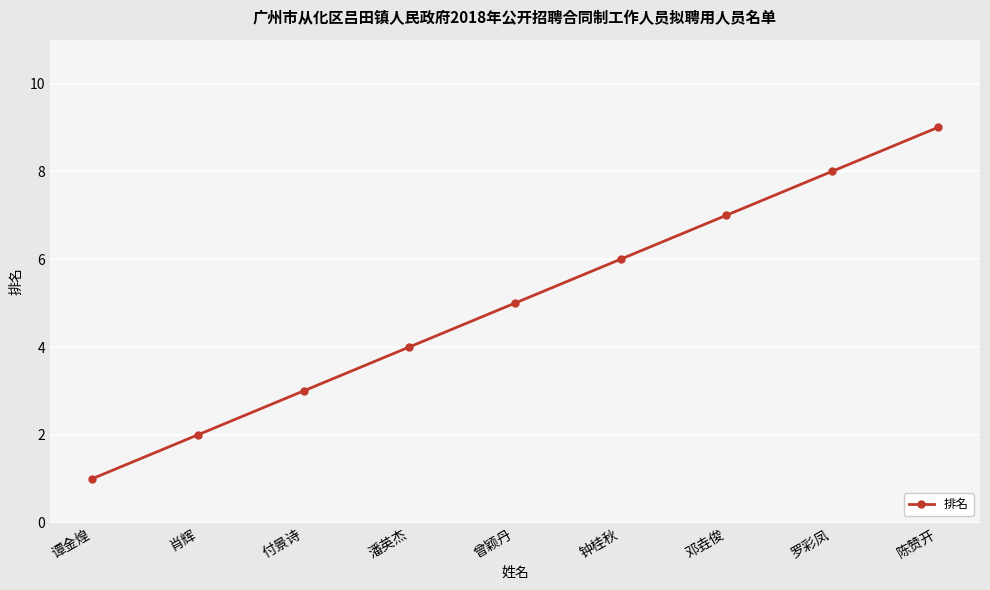

Reading left to right, list all the values displayed in this chart.

谭金煌=1	肖辉=2	付景诗=3	潘英杰=4	曾颖丹=5	钟桂秋=6	邓垚俊=7	罗彩凤=8	陈赞开=9